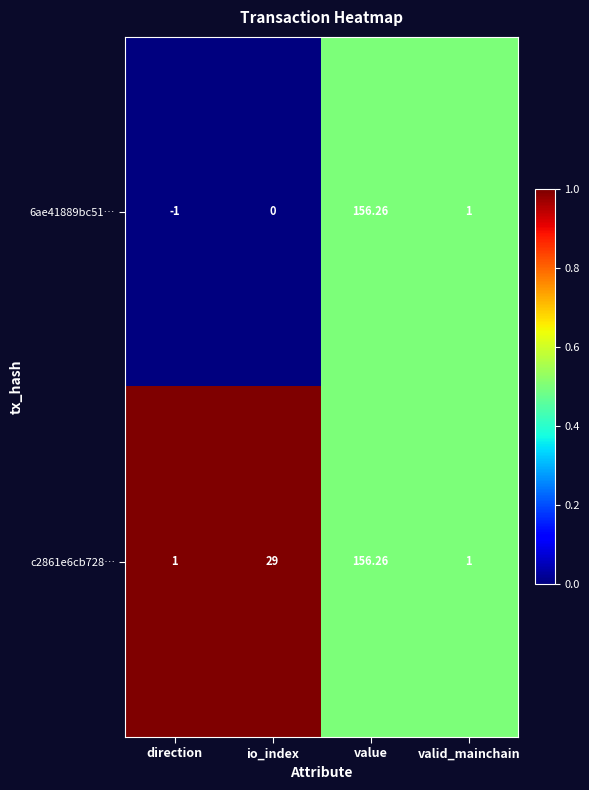

Where is c2861e6cb728… nearest to the value 78?

io_index